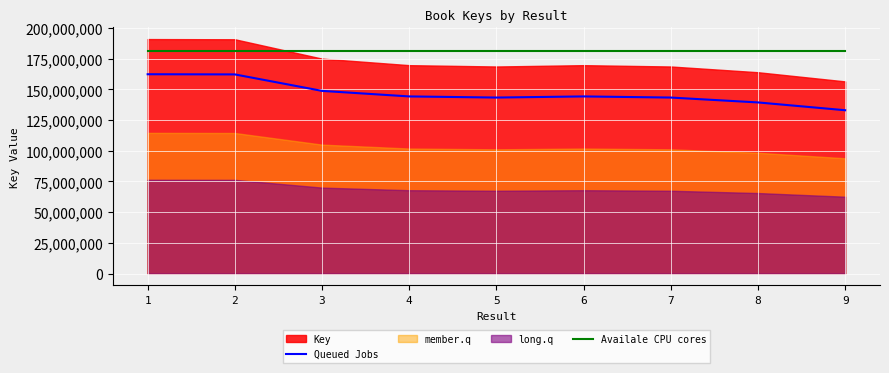

What is the highest value of the Availale CPU cores series?

181393022.8